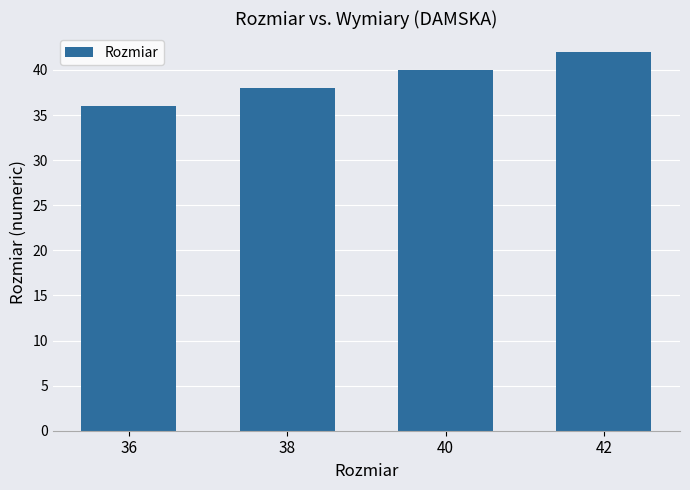

Rank the categories by value from highest to lowest.

42, 40, 38, 36